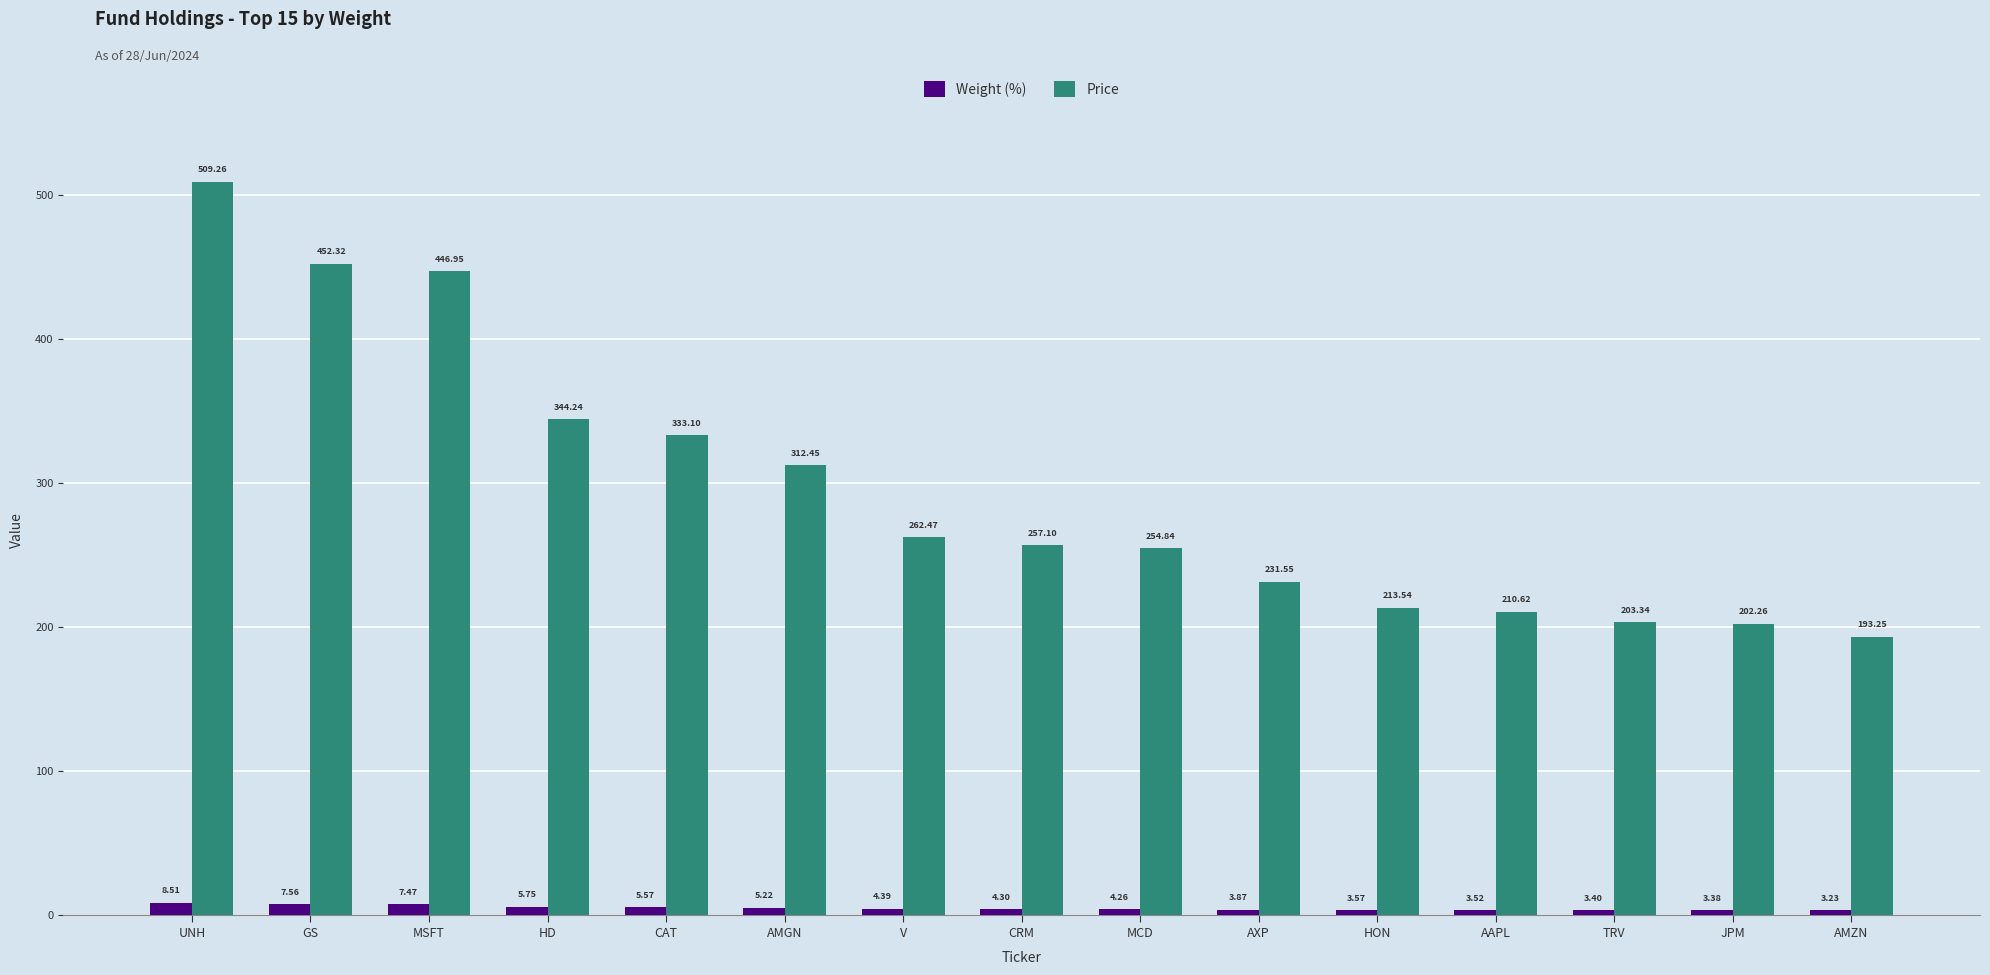

What are all the series names shown in the legend?

Weight (%), Price